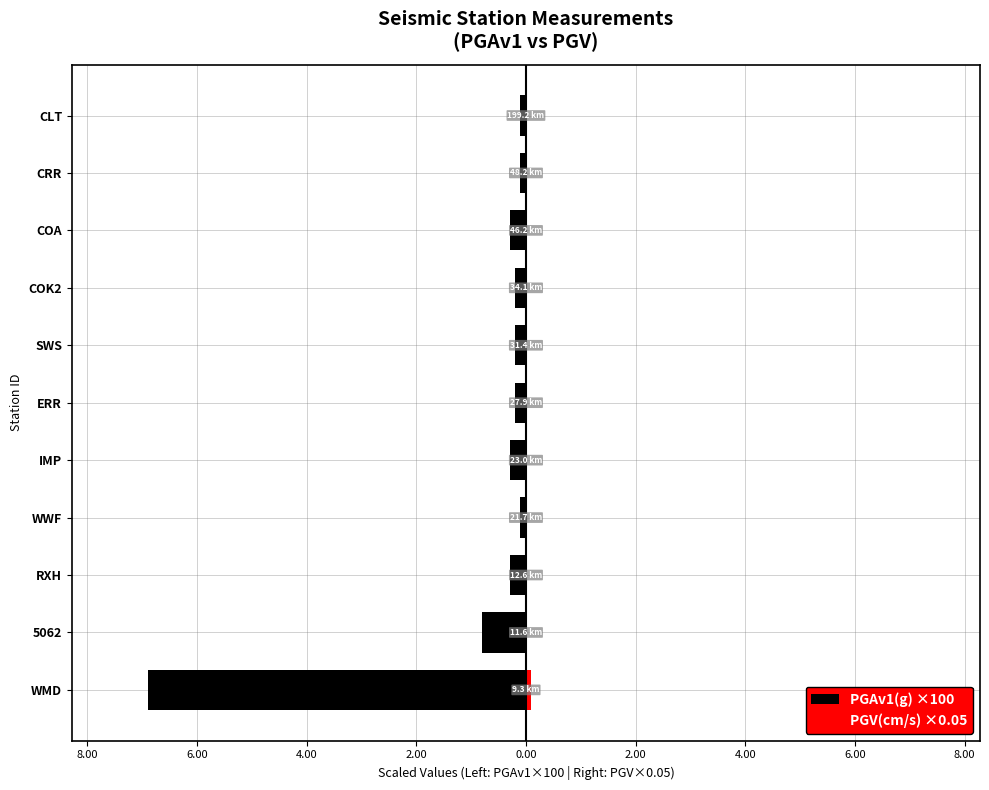

Rank the series at CLT from highest to lowest value.

PGV(cm/s) ×0.05, PGAv1(g) ×100